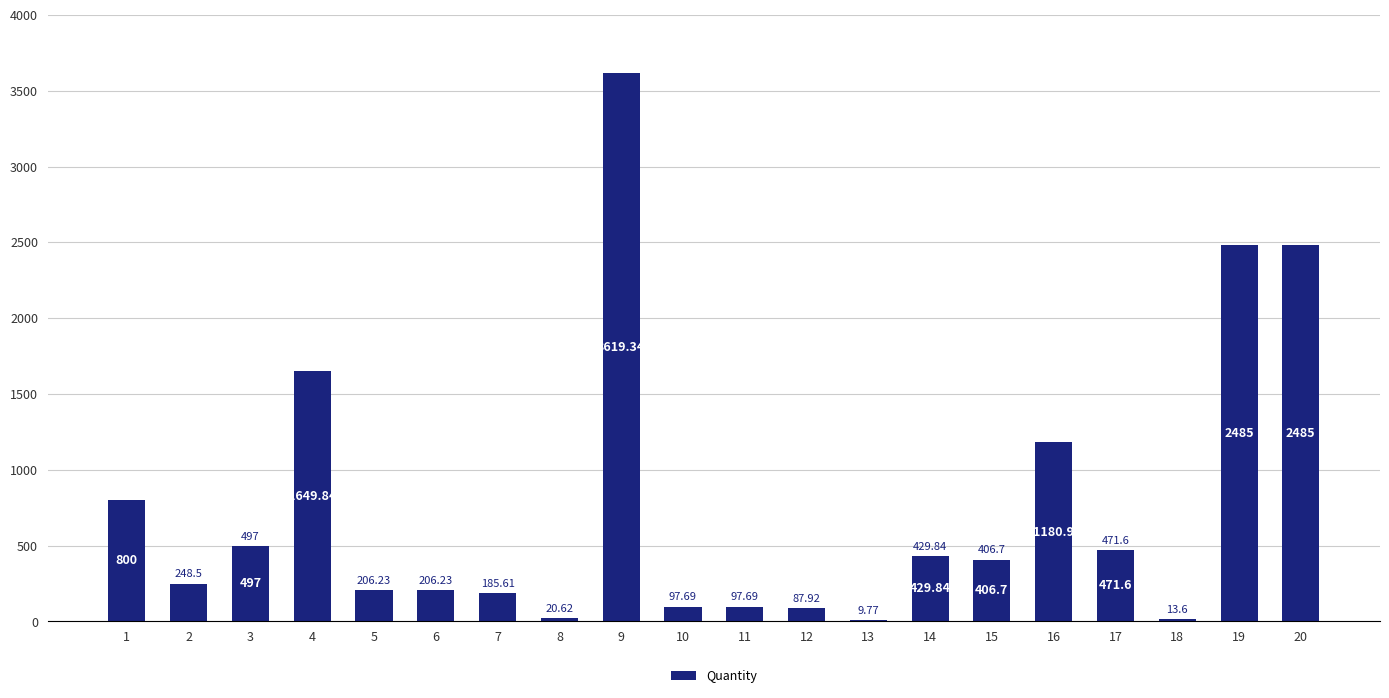

Reading left to right, list all the values displayed in this chart.

1=800.0	2=248.5	3=497.0	4=1649.8	5=206.2	6=206.2	7=185.6	8=20.6	9=3619.3	10=97.7	11=97.7	12=87.9	13=9.8	14=429.8	15=406.7	16=1180.9	17=471.6	18=13.6	19=2485.0	20=2485.0